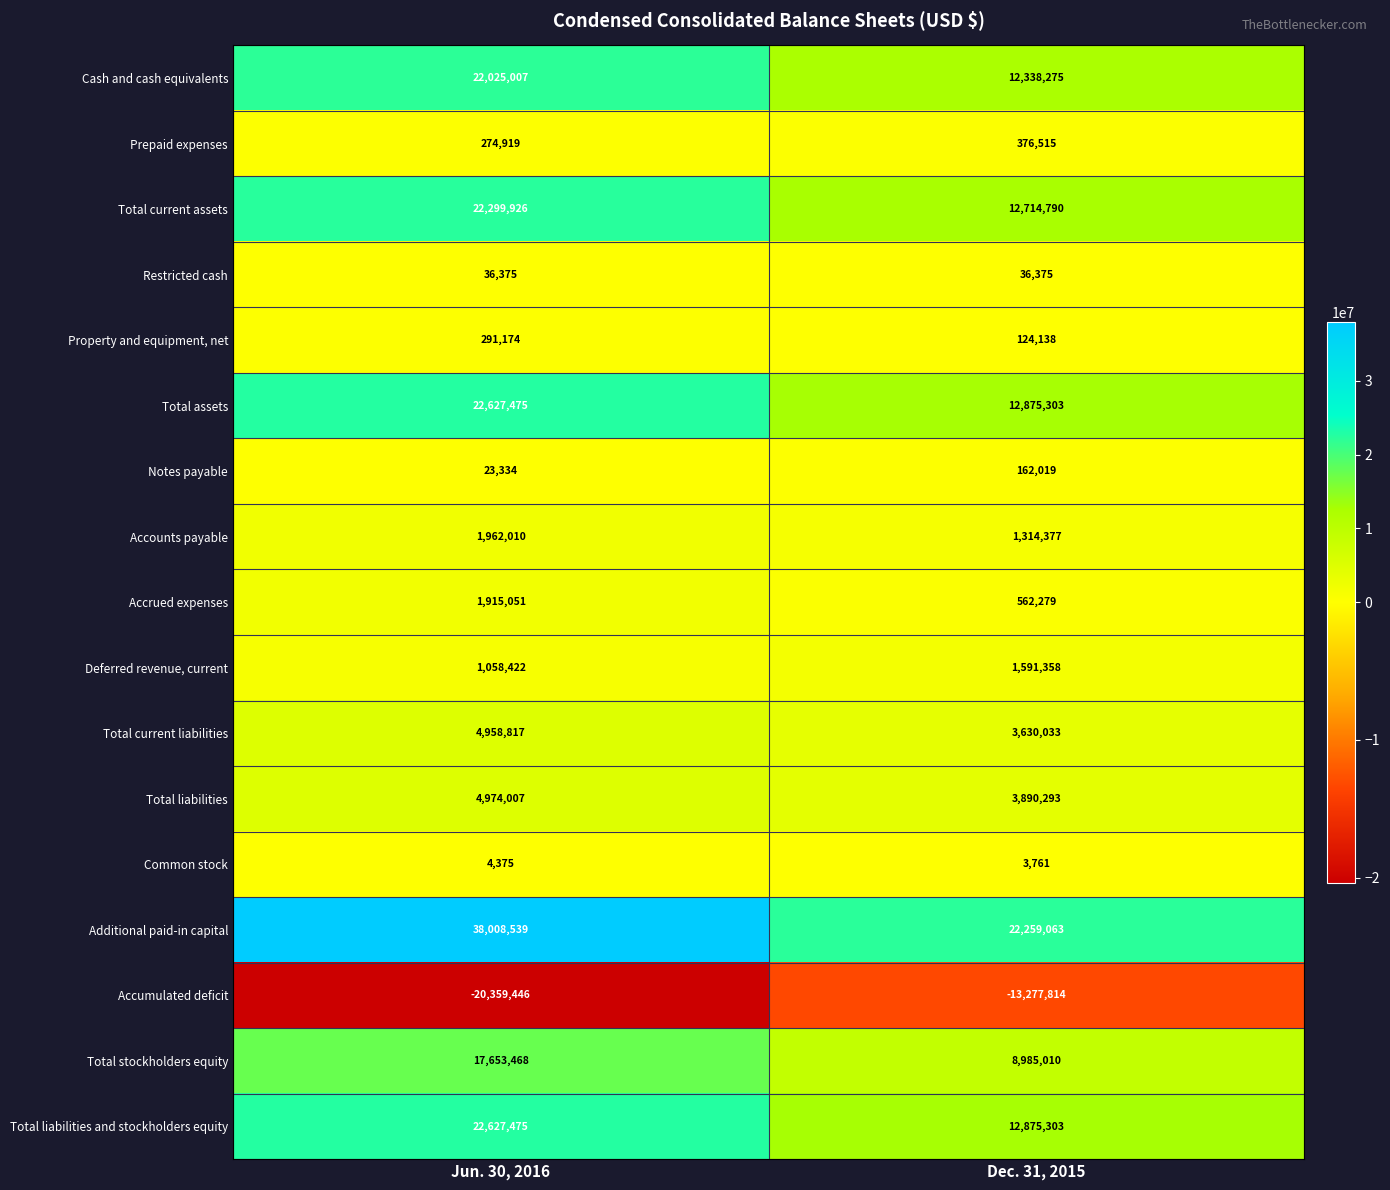

What is the difference between the highest and lowest values at Jun. 30, 2016?

58367985